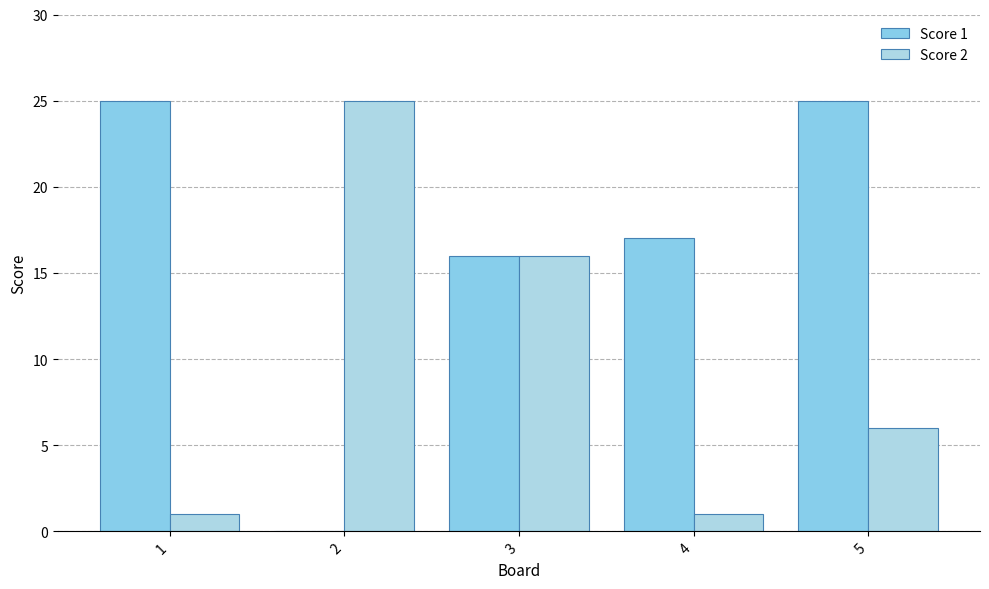

What is the sum of the Score 2 values at 4 and 5?

7